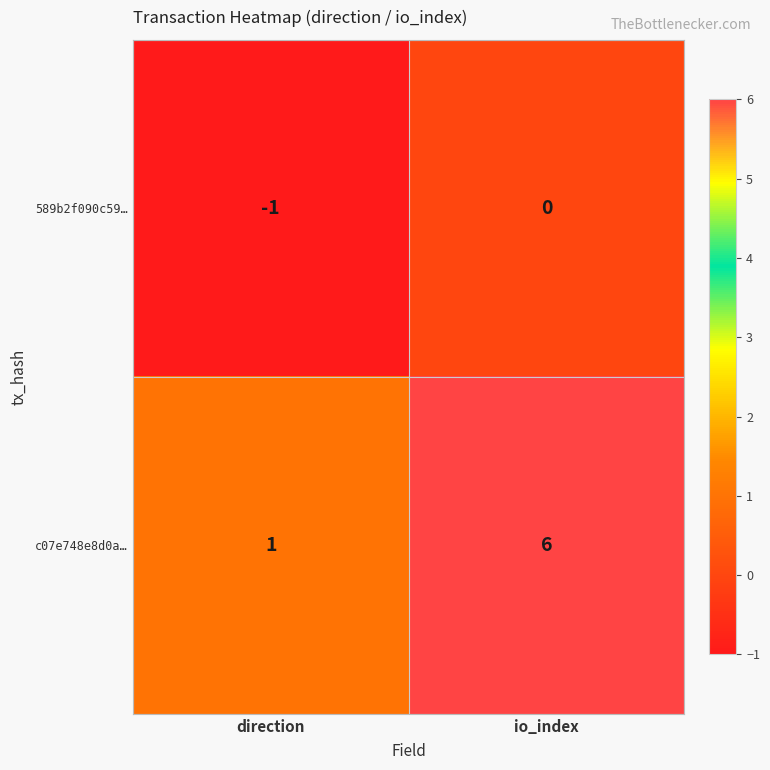

At direction, list the series in order from smallest to largest.

589b2f090c59…, c07e748e8d0a…